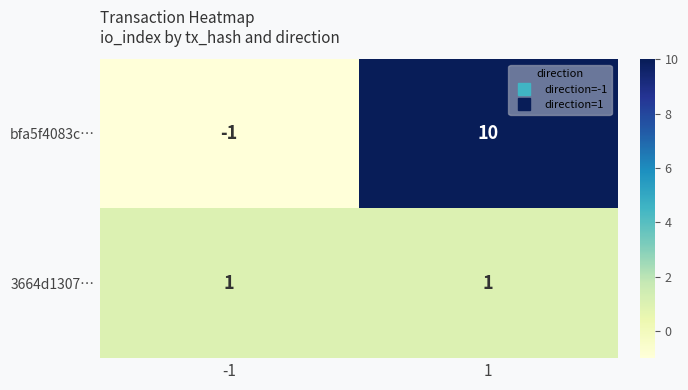

Reading left to right, transcribe all the data shown in this chart.

bfa5f4083c…: -1=-1	1=10
3664d1307…: -1=1	1=1